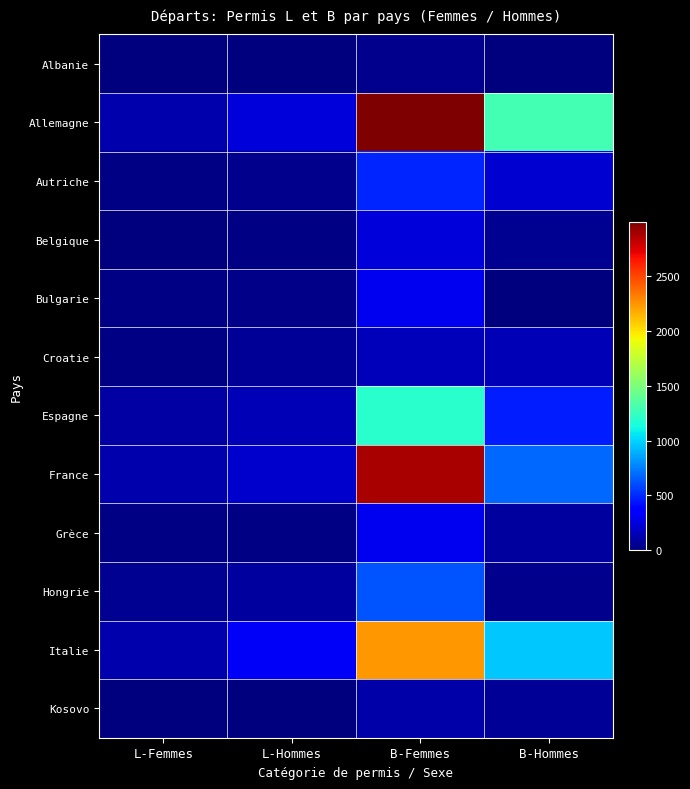

Reading left to right, extract all data points from this chart.

Albanie: L-Femmes=0	L-Hommes=0	B-Femmes=36	B-Hommes=1
Allemagne: L-Femmes=123	L-Hommes=244	B-Femmes=2995	B-Hommes=1292
Autriche: L-Femmes=17	L-Hommes=38	B-Femmes=484	B-Hommes=214
Belgique: L-Femmes=9	L-Hommes=15	B-Femmes=241	B-Hommes=57
Bulgarie: L-Femmes=14	L-Hommes=27	B-Femmes=304	B-Hommes=9
Croatie: L-Femmes=14	L-Hommes=67	B-Femmes=162	B-Hommes=148
Espagne: L-Femmes=96	L-Hommes=150	B-Femmes=1195	B-Hommes=465
France: L-Femmes=127	L-Hommes=206	B-Femmes=2881	B-Hommes=687
Grèce: L-Femmes=15	L-Hommes=20	B-Femmes=294	B-Hommes=86
Hongrie: L-Femmes=57	L-Hommes=85	B-Femmes=622	B-Hommes=43
Italie: L-Femmes=121	L-Hommes=326	B-Femmes=2244	B-Hommes=963
Kosovo: L-Femmes=0	L-Hommes=2	B-Femmes=110	B-Hommes=64